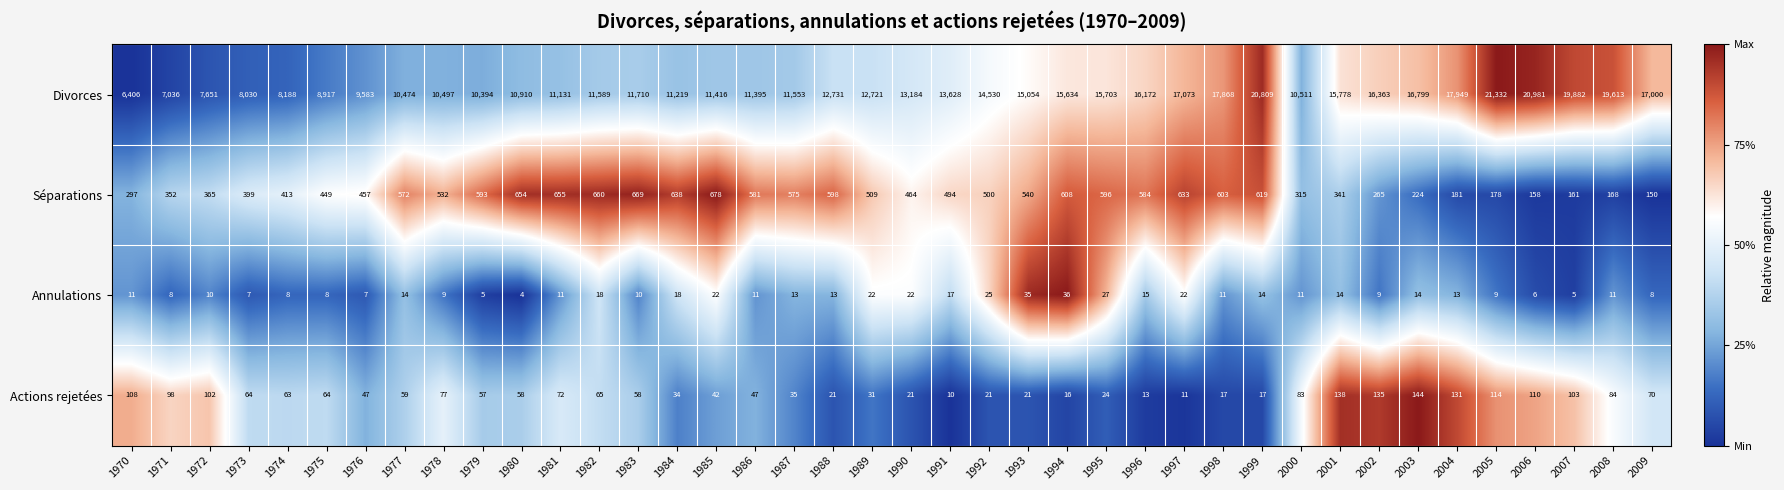

Between 1973 and 1987, which series saw the biggest shift?

Divorces